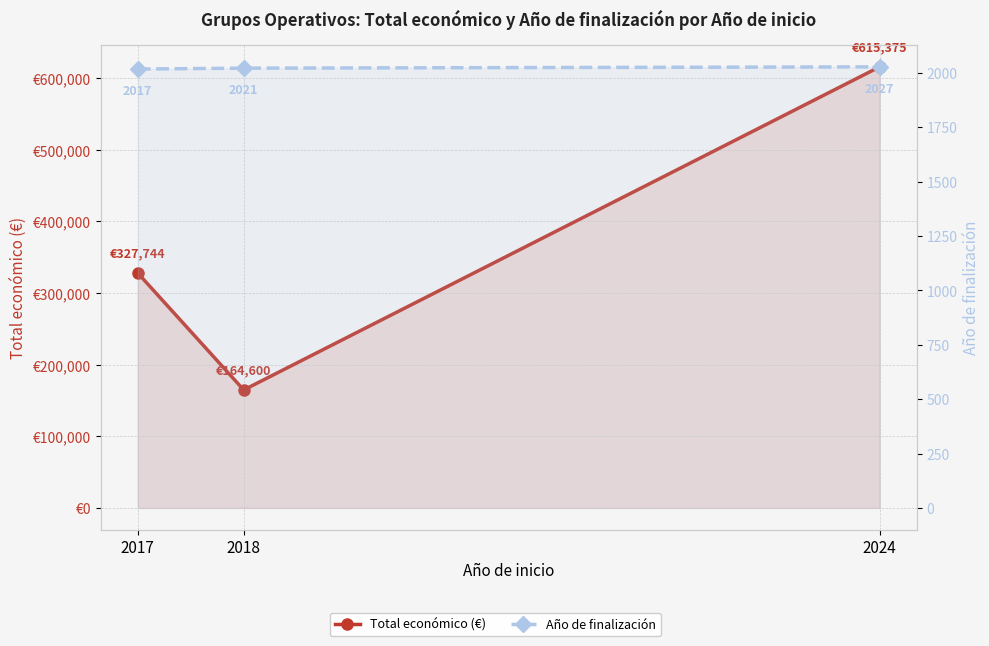

How many Total económico (€) values are between 164600 and 615375?

3